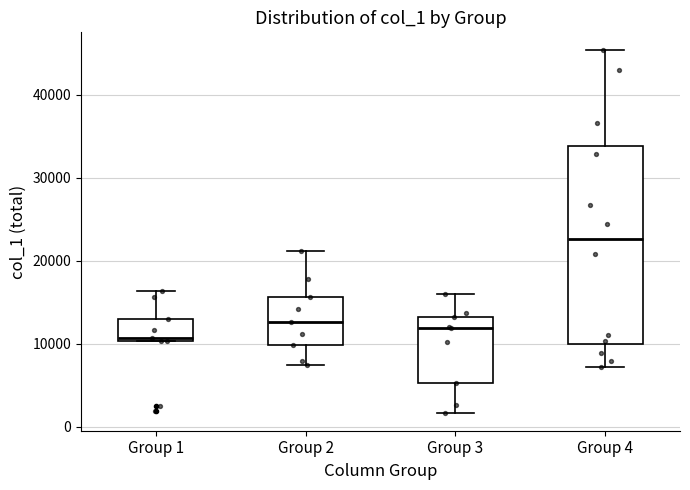

Which box has the lowest median line?

Group 1